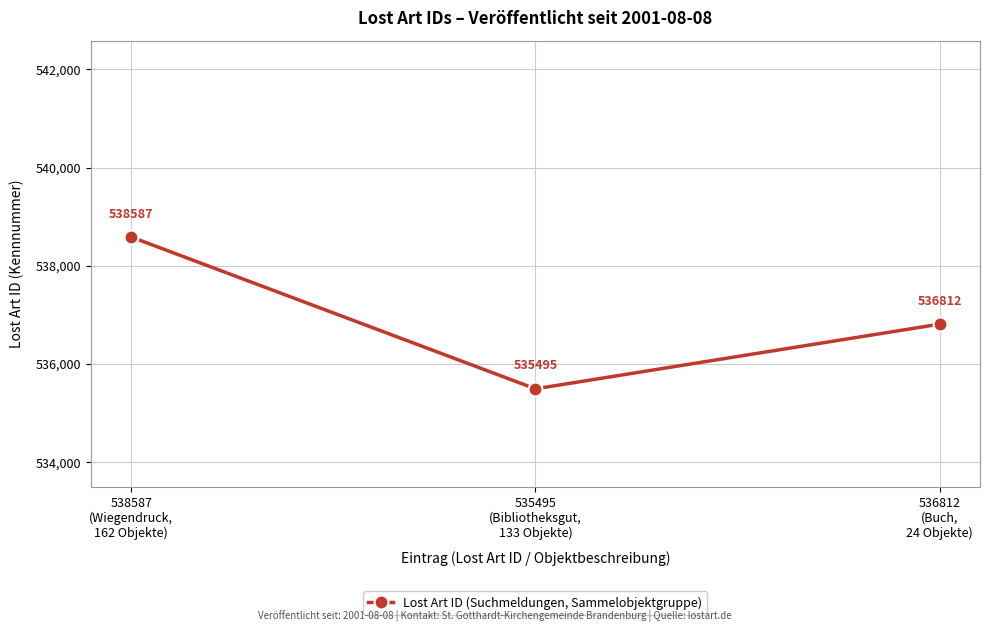

Rank the categories by value from lowest to highest.

535495
(Bibliotheksgut,
133 Objekte), 536812
(Buch,
24 Objekte), 538587
(Wiegendruck,
162 Objekte)